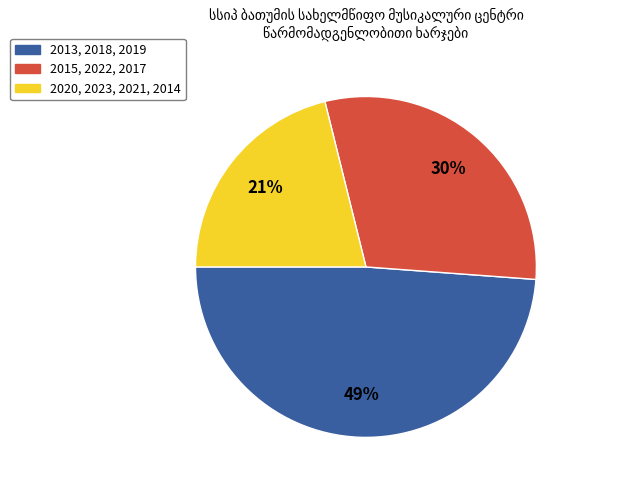

Is there any slice that represents more than half of the pie?

No